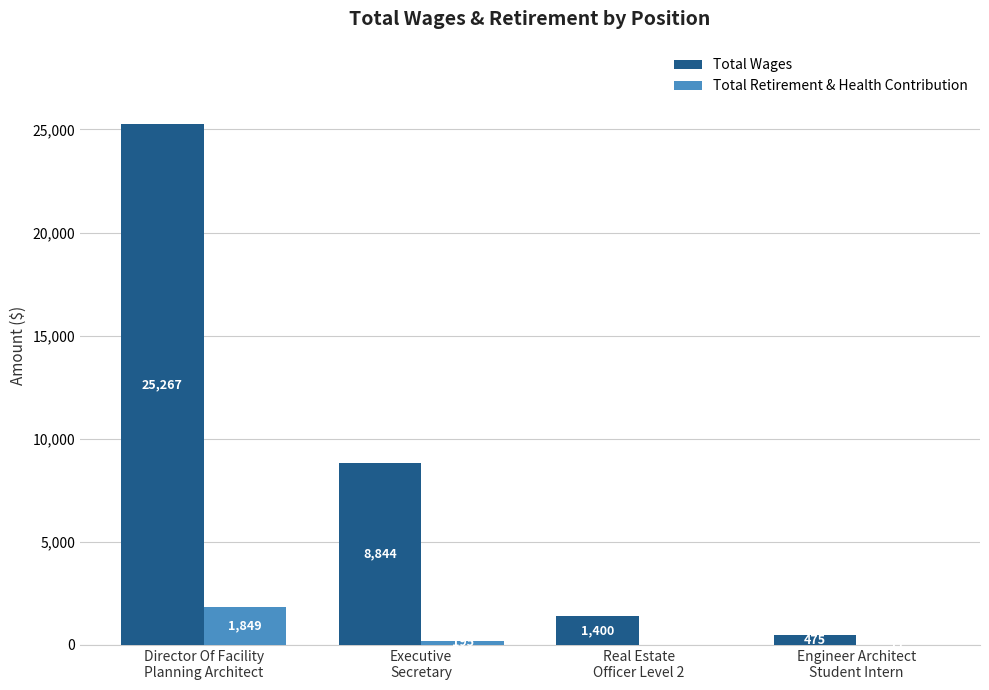

What is the highest value of the Total Retirement & Health Contribution series?

1849